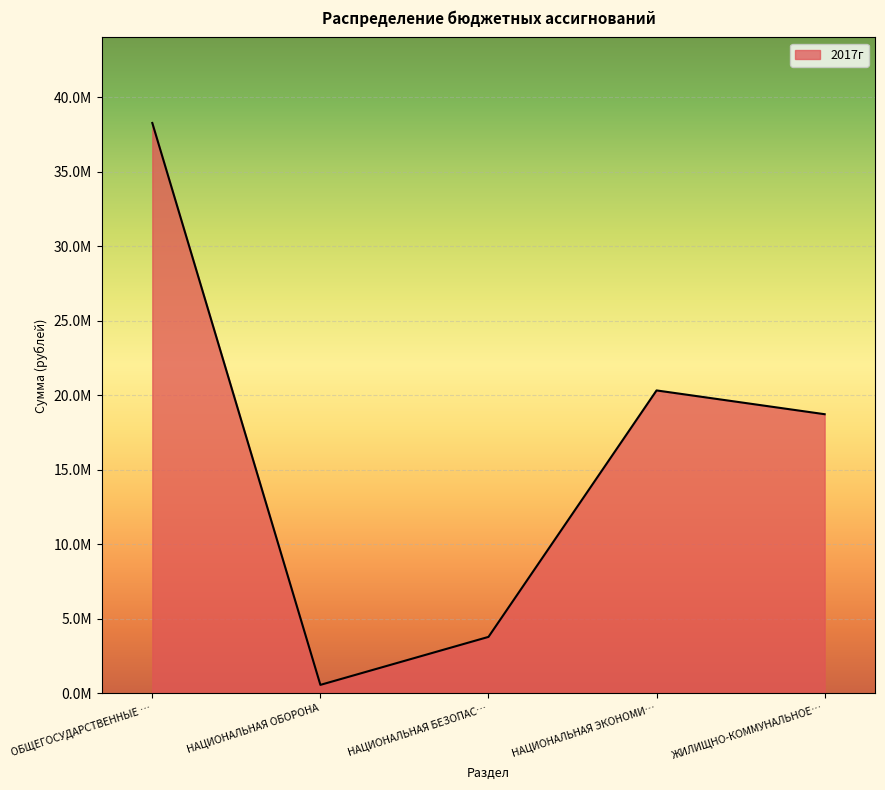

Is this an area chart (filled region under the line)?

Yes